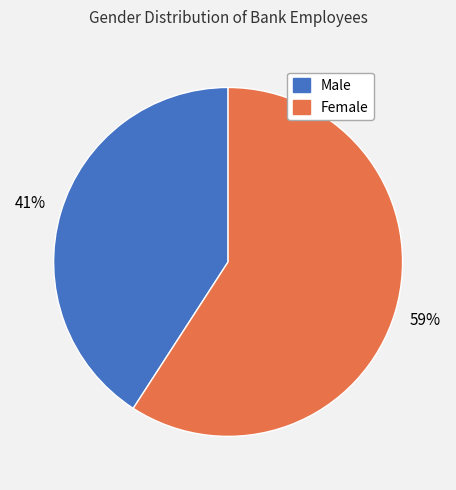

To the nearest percent, what is the average slice percentage?

50%